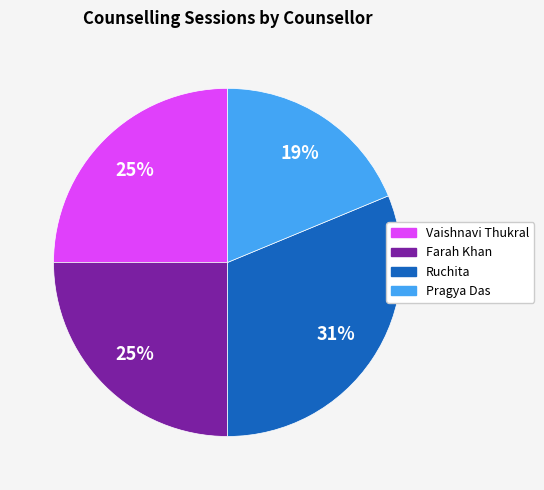

Which slice is the smallest?

Pragya Das